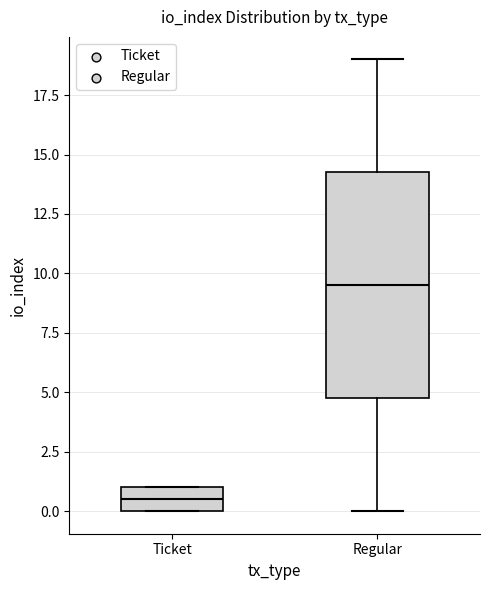

Where is the upper edge of the box for Ticket on the y-axis? The values are not printed on the chart, so give them approximately, as read against the axis.

1.0